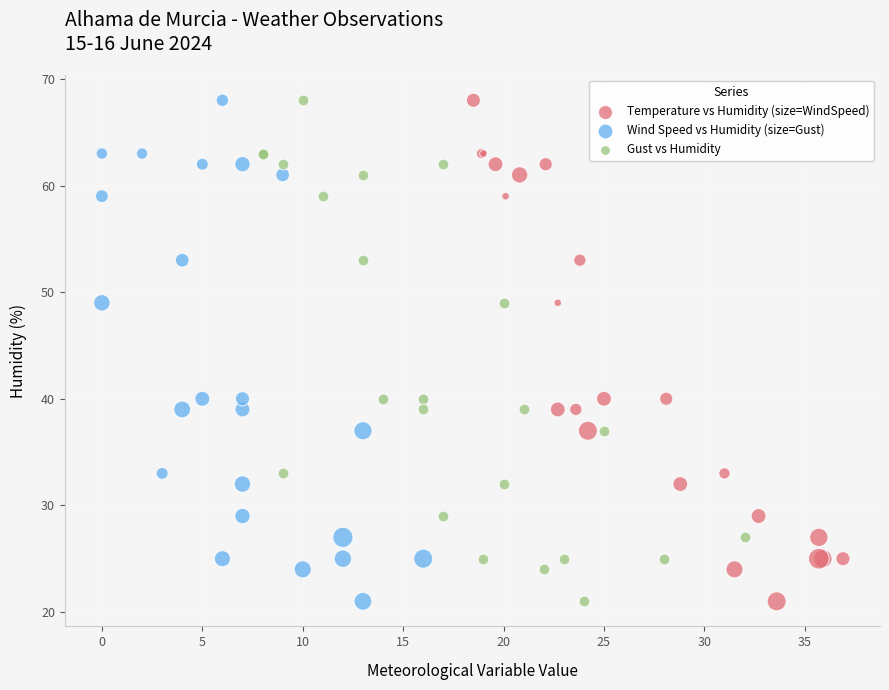

What are all the series names shown in the legend?

Temperature vs Humidity (size=WindSpeed), Wind Speed vs Humidity (size=Gust), Gust vs Humidity